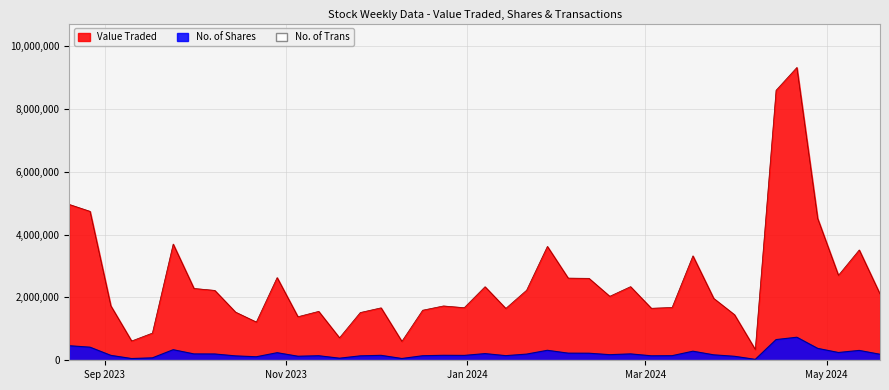

How many data points in No. of Trans are less than 794?

20